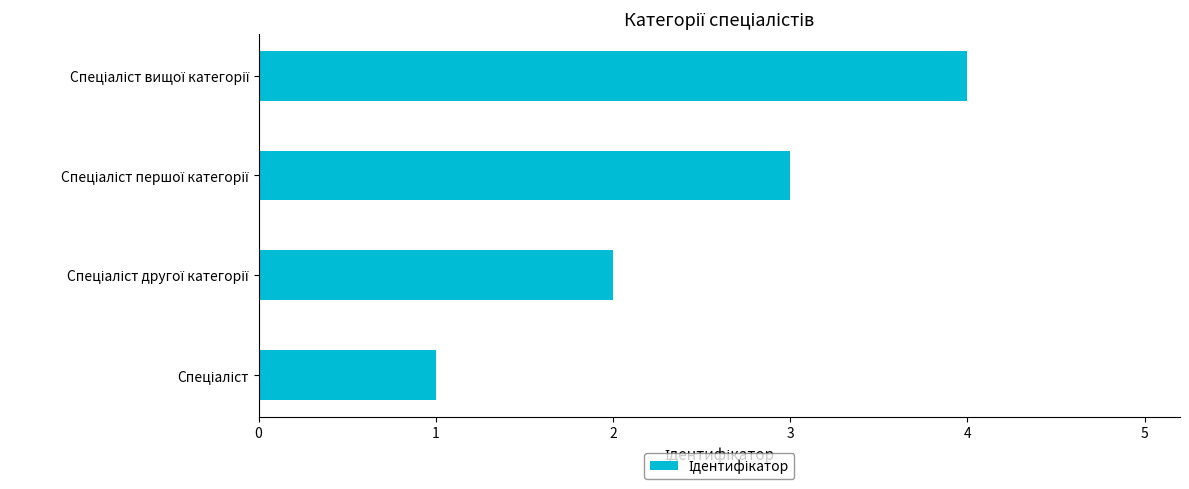

What is the difference between the maximum and minimum values?

3